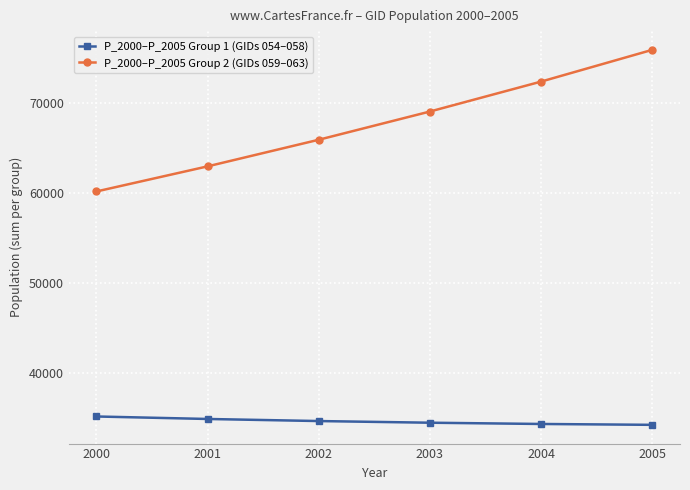

True or false: P_2000–P_2005 Group 2 (GIDs 059–063) has more than 1 interior local peaks.

False